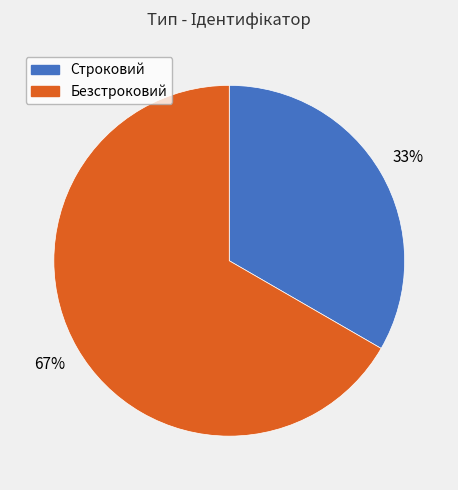

Is the sum of Безстроковий and Строковий greater than half?

Yes